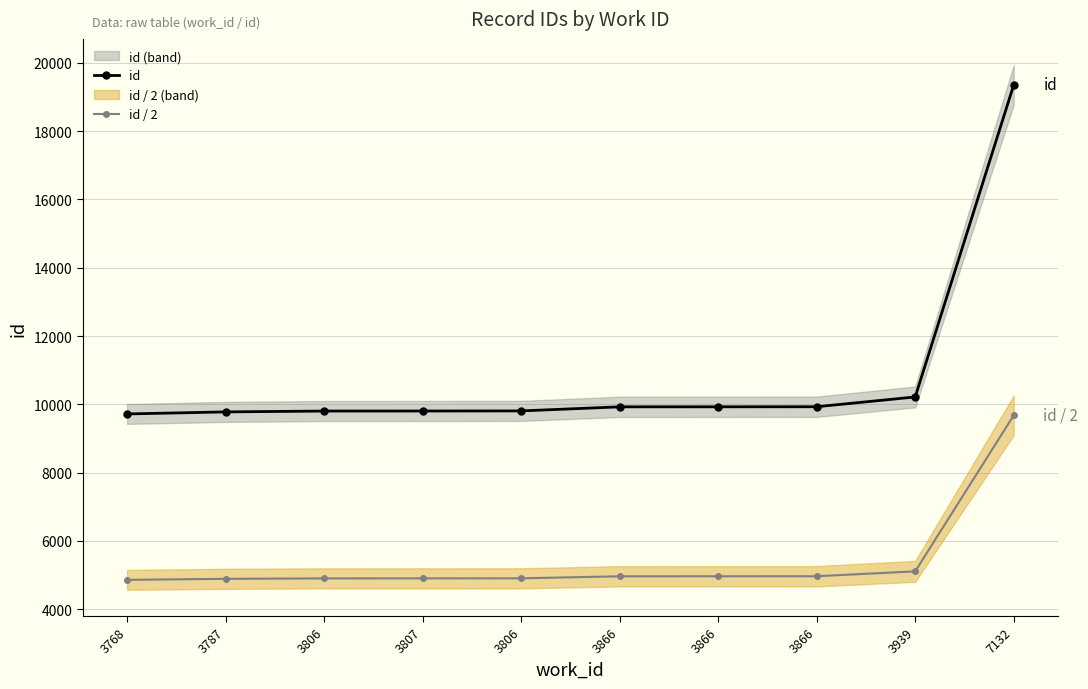

What is the difference between the maximum and minimum values in the id series?

9636.0